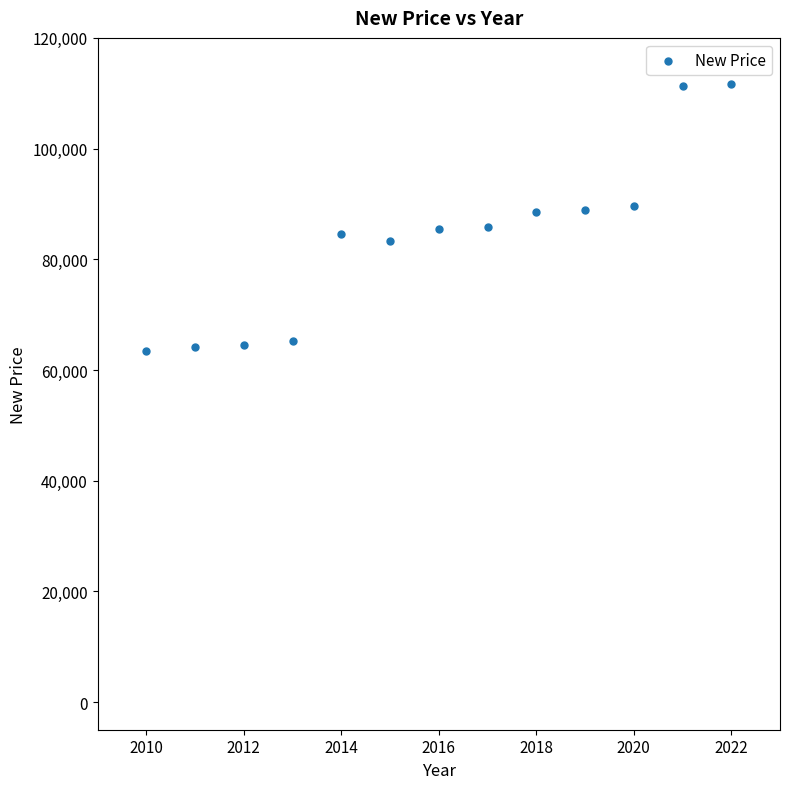

What is the range of Y values (max minus min)?

48158